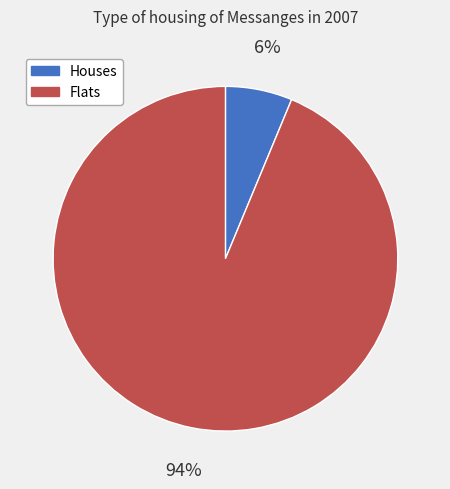

To the nearest percent, what is the average slice percentage?

50%